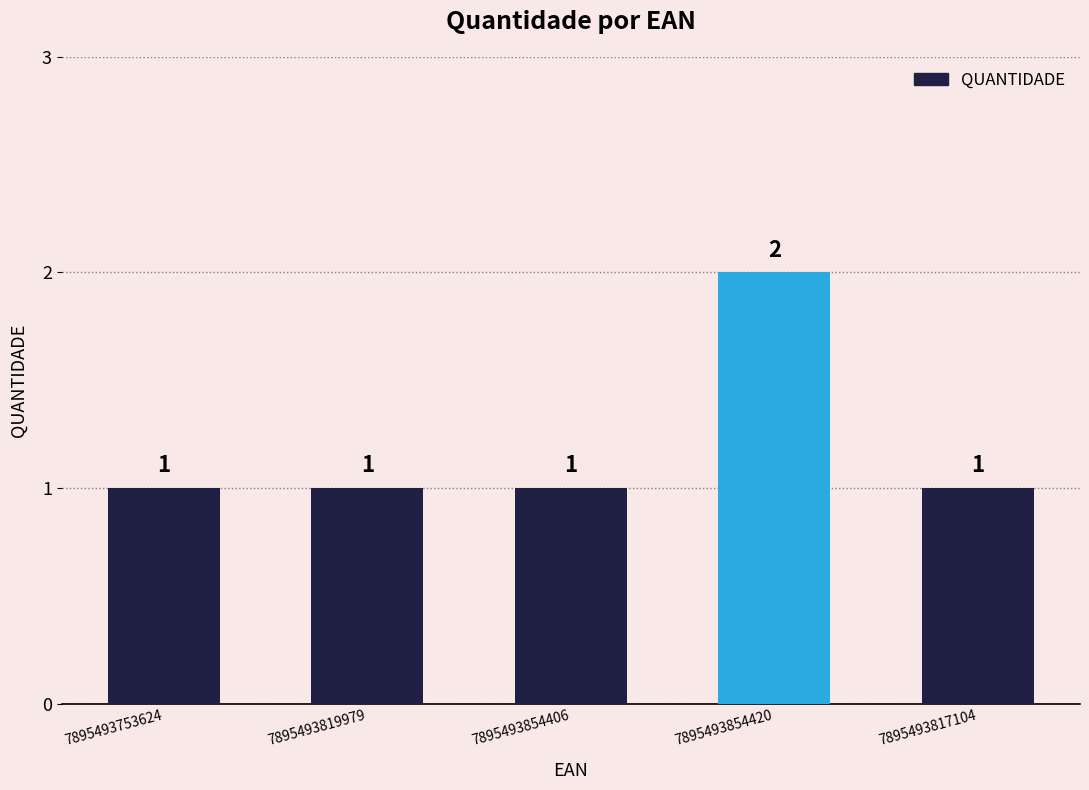

Reading right to left, list all the values displayed in this chart.

1	2	1	1	1